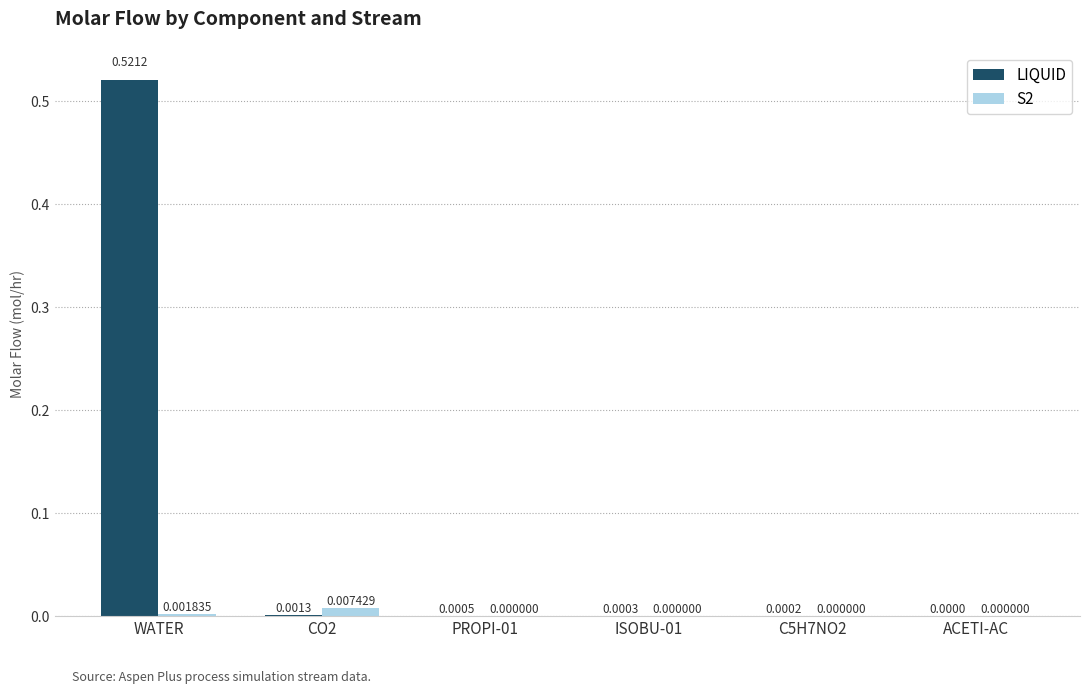

The S2 series shows 0.0 at PROPI-01. True or false?

True